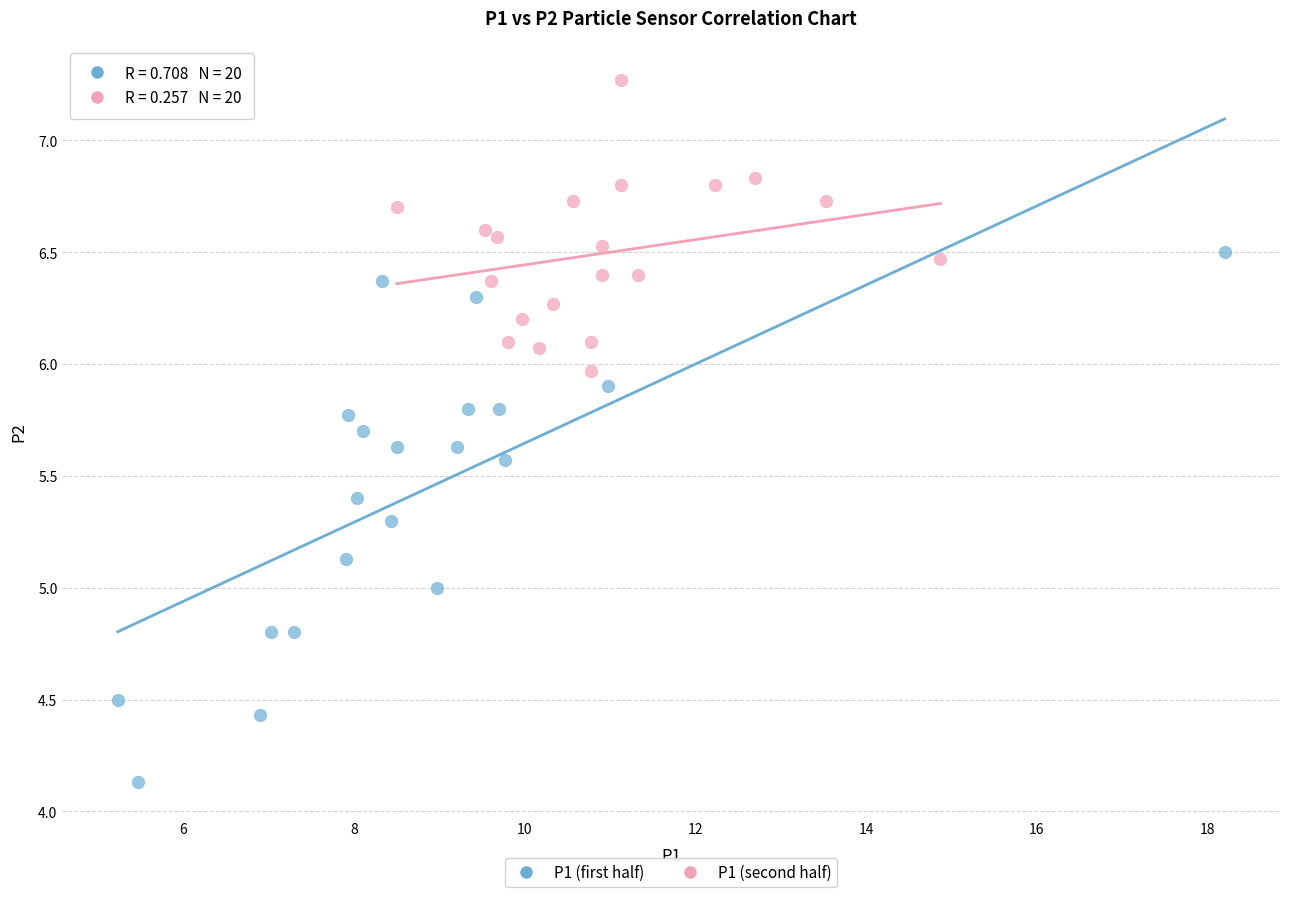

Which series contains the lowest Y value?

P1 (first half)